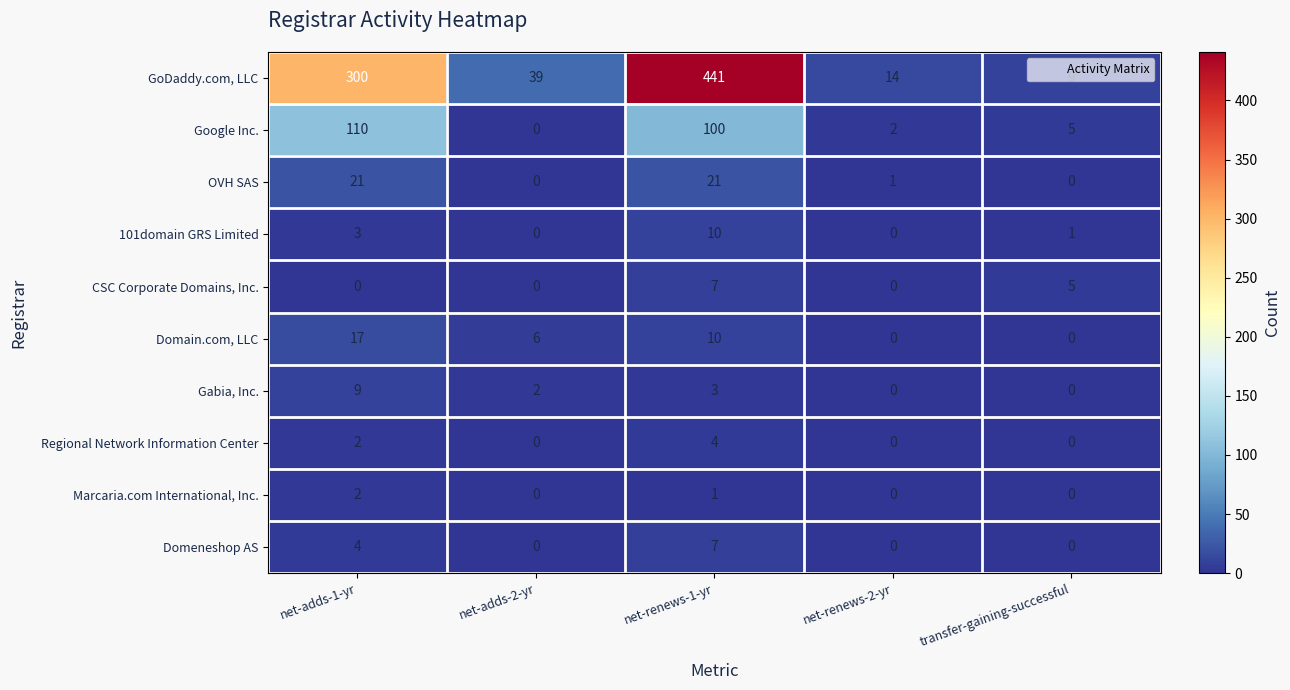

How many positive values does the Domeneshop AS series have?

2